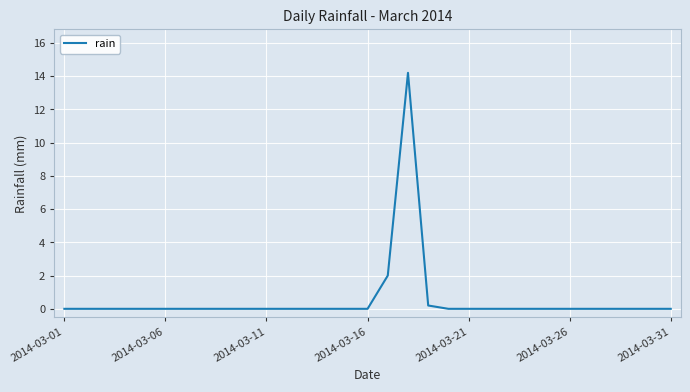

What is the difference between the maximum and minimum values?

14.2